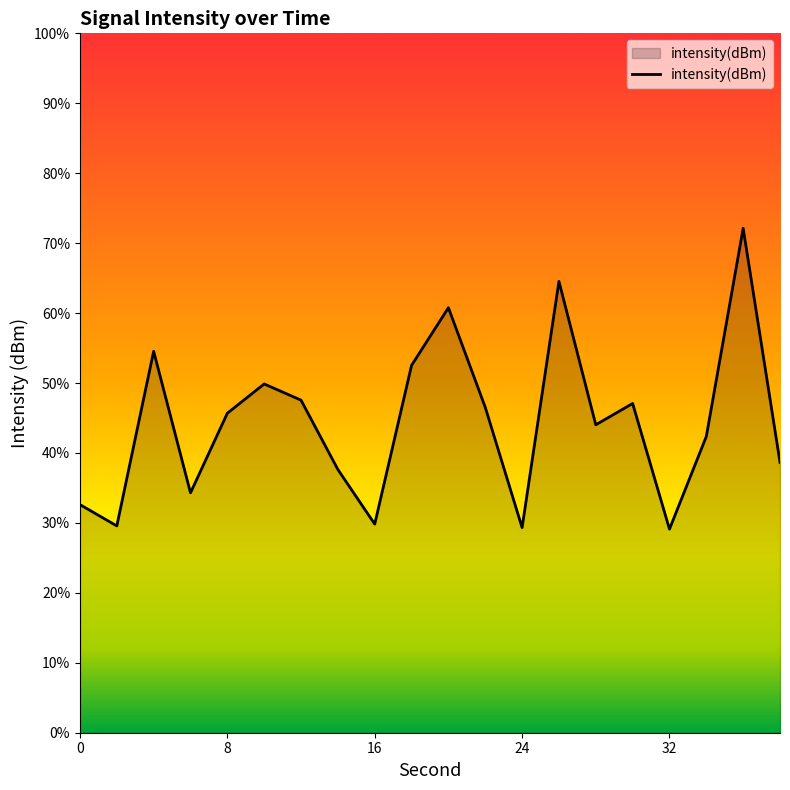

What is the sum of the values at 14 and 16?

-231.9